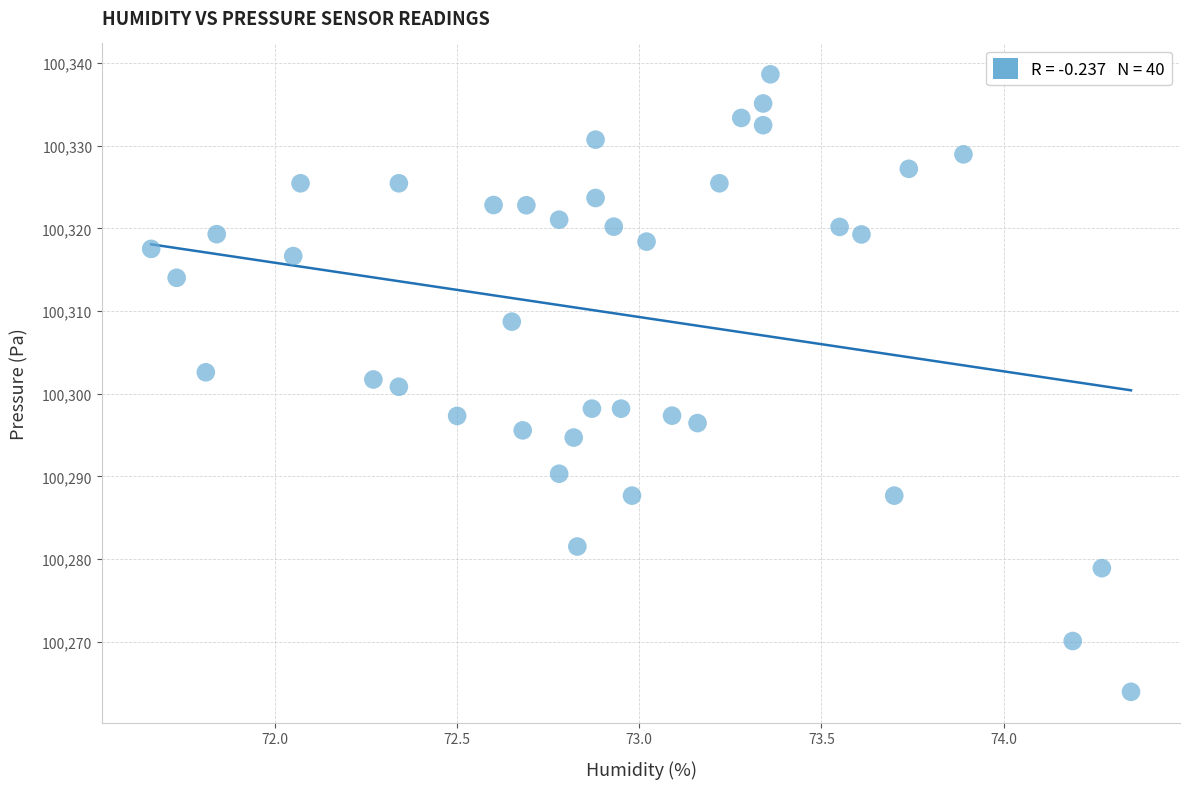

What is the range of X values (max minus min)?

2.7